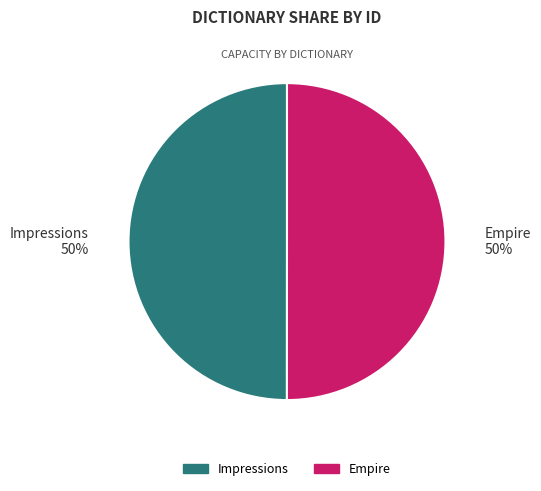

Count the number of slices in the pie.

2